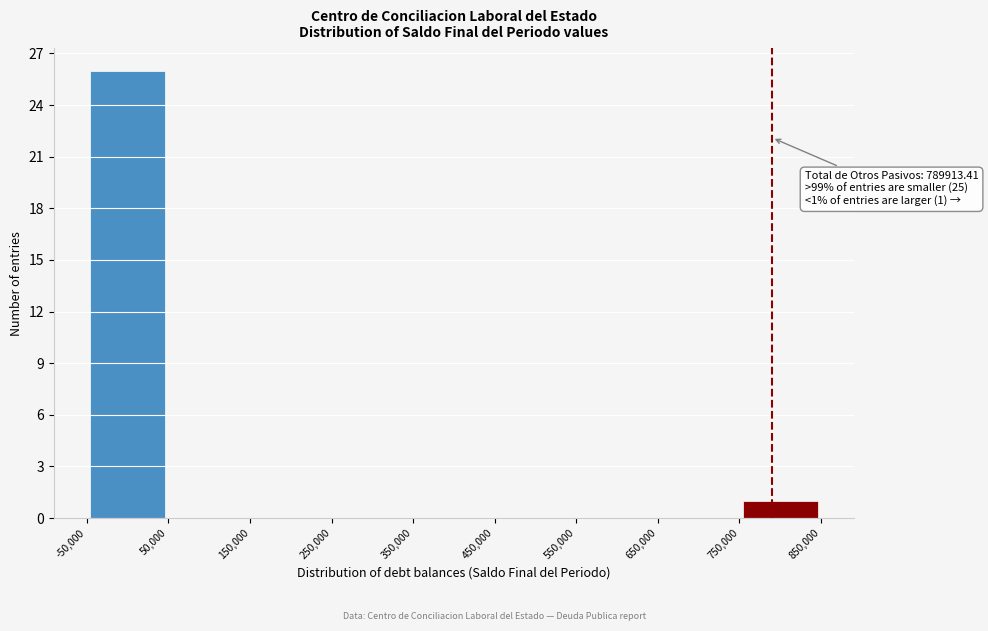

Over which range of the x-axis is the bar tallest?

-50,000 to 50,000